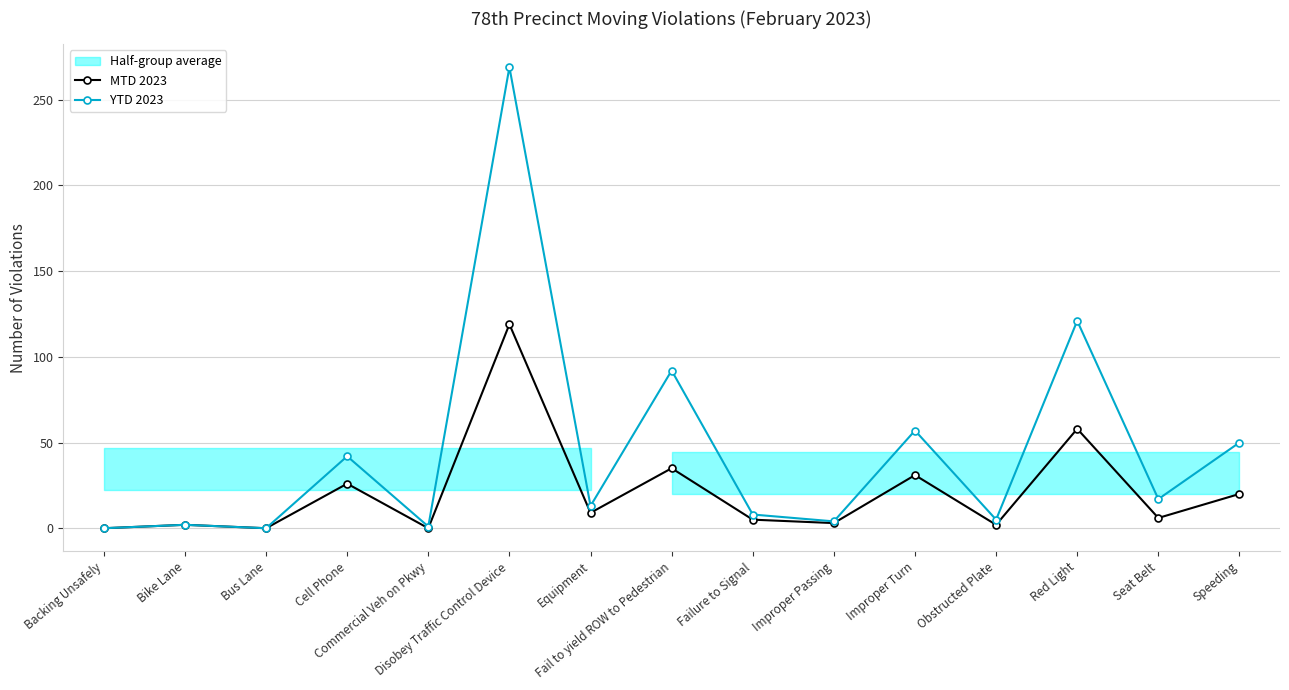

At which category does YTD 2023 reach its first local peak?

Bike Lane